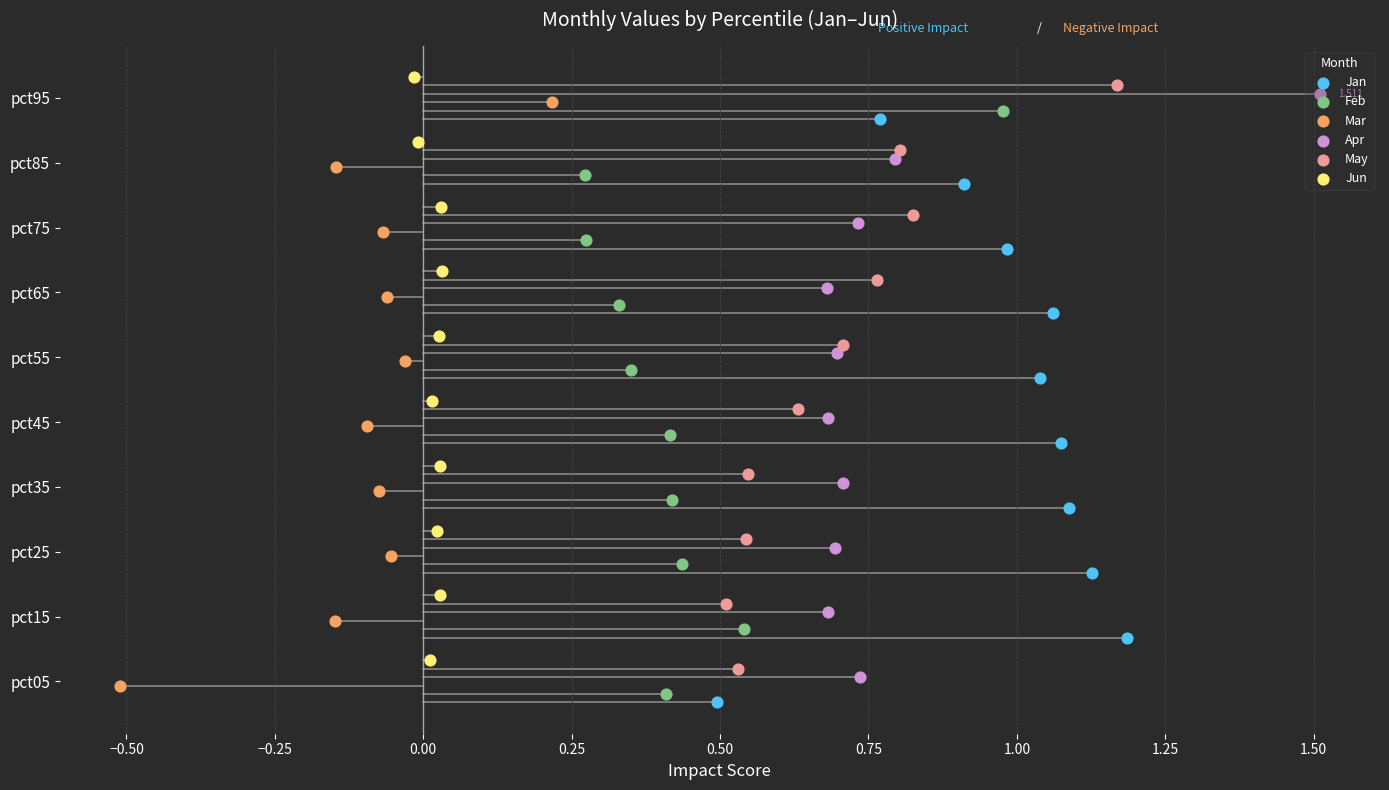

What are all the series names shown in the legend?

Jan, Feb, Mar, Apr, May, Jun